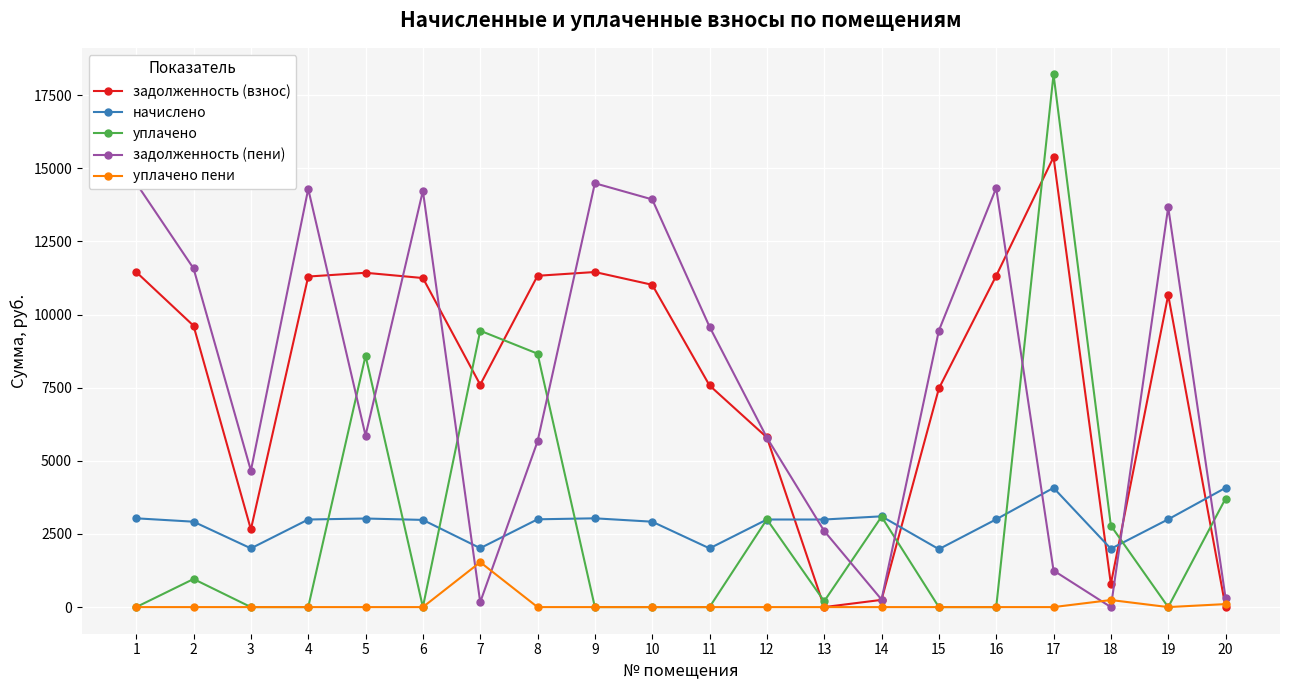

In уплачено, how many points are lower than both neighbors (excluding endpoints)?

3